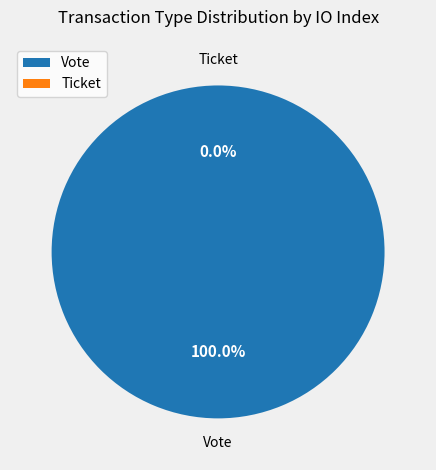

Which slice is the smallest?

Ticket